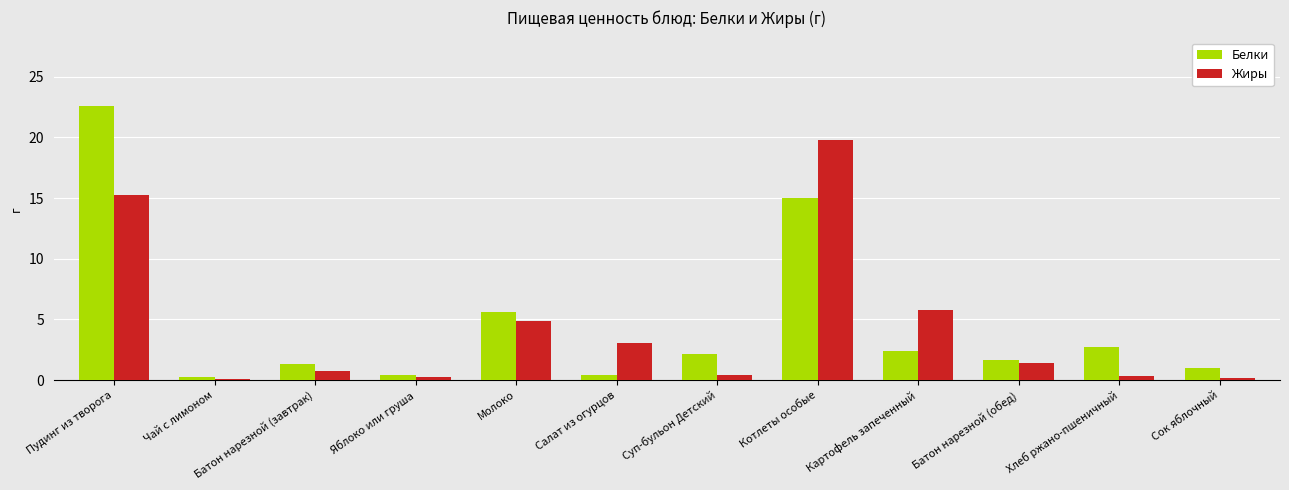

Is the value of Жиры at Котлеты особые greater than the value of Белки at Суп-бульон Детский?

Yes